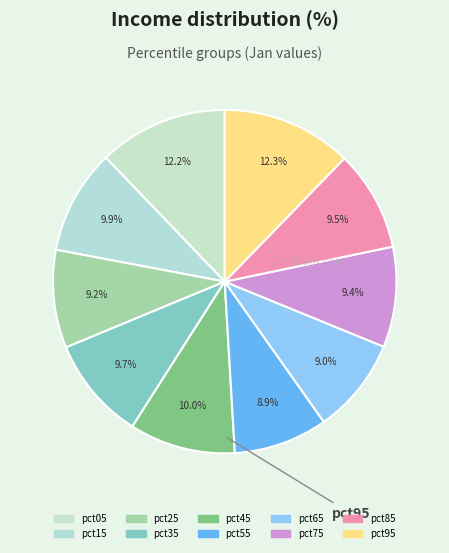

What percentage is the pct15 slice, to the nearest percent?

10%